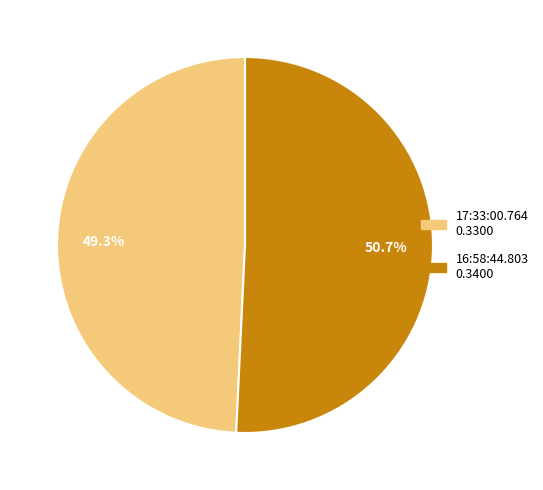

Is it true that 16:58:44.803 is 51% of the pie?

True